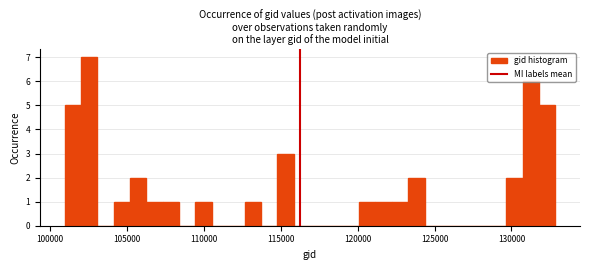

Around what value on the x-axis is the tallest bar? Give the approximate position of its centre, as read against the axis.

102500